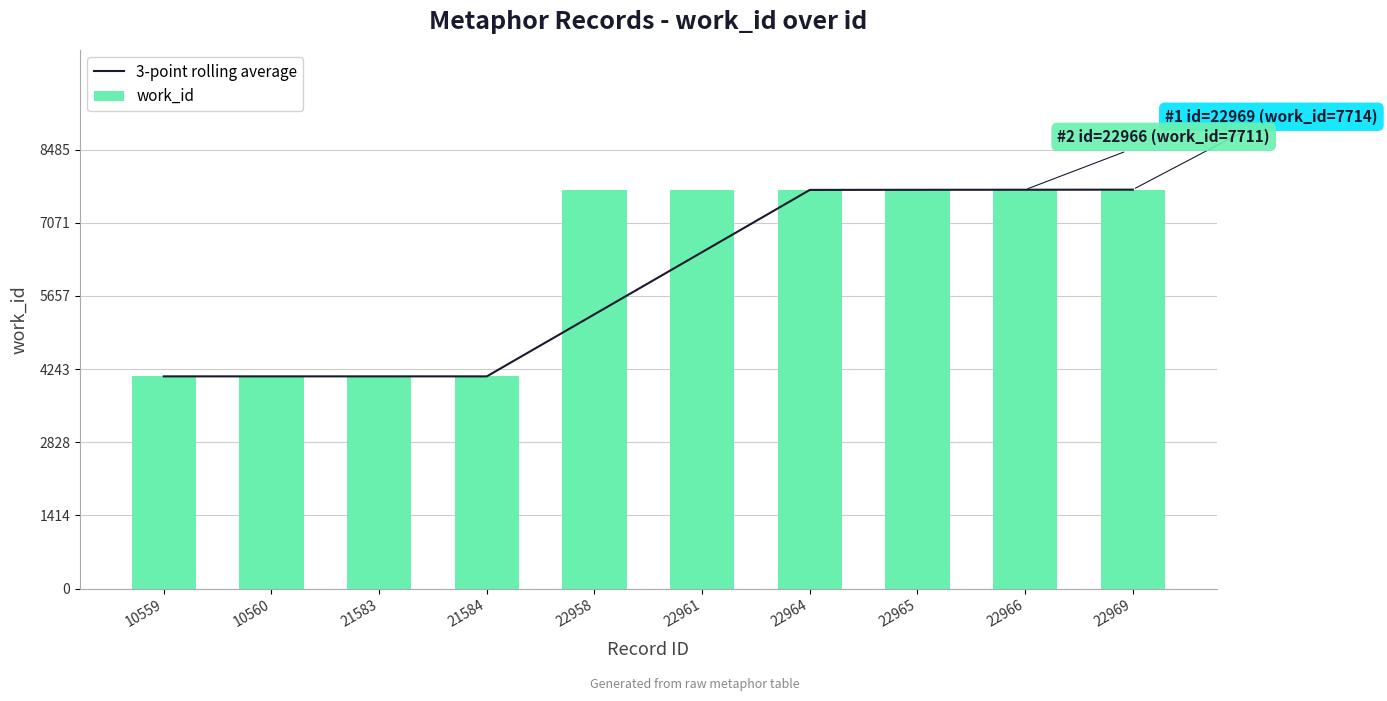

Reading left to right, what are all the values shown in this chart?

3-point rolling average: 10559=4103.0	10560=4103.0	21583=4103.0	21584=4103.0	22958=5303.3	22961=6504.7	22964=7706.7	22965=7708.7	22966=7710.0	22969=7711.7
work_id: 10559=4103.0	10560=4103.0	21583=4103.0	21584=4103.0	22958=7704.0	22961=7707.0	22964=7709.0	22965=7710.0	22966=7711.0	22969=7714.0